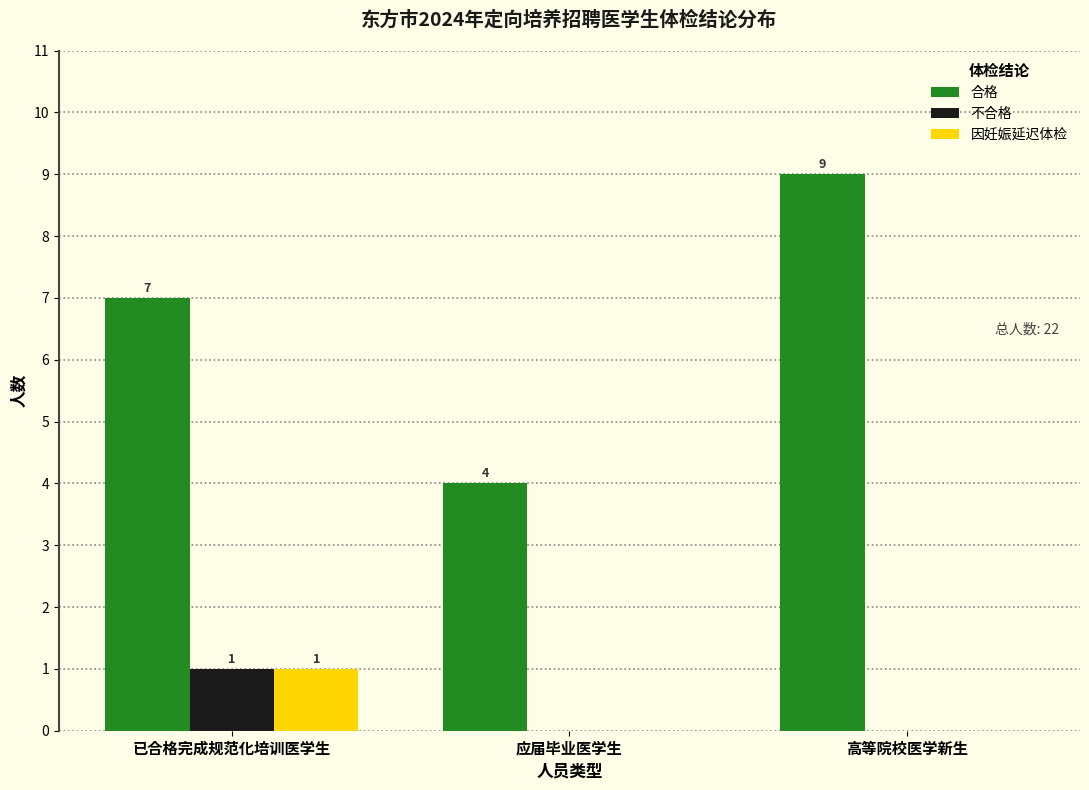

Reading left to right, extract all data points from this chart.

合格: 已合格完成规范化培训医学生=7	应届毕业医学生=4	高等院校医学新生=9
不合格: 已合格完成规范化培训医学生=1	应届毕业医学生=0	高等院校医学新生=0
因妊娠延迟体检: 已合格完成规范化培训医学生=1	应届毕业医学生=0	高等院校医学新生=0